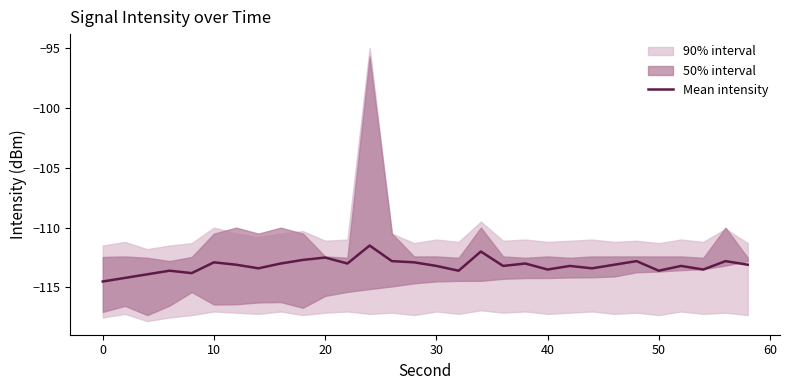

What is the maximum value for Mean intensity?

-111.5